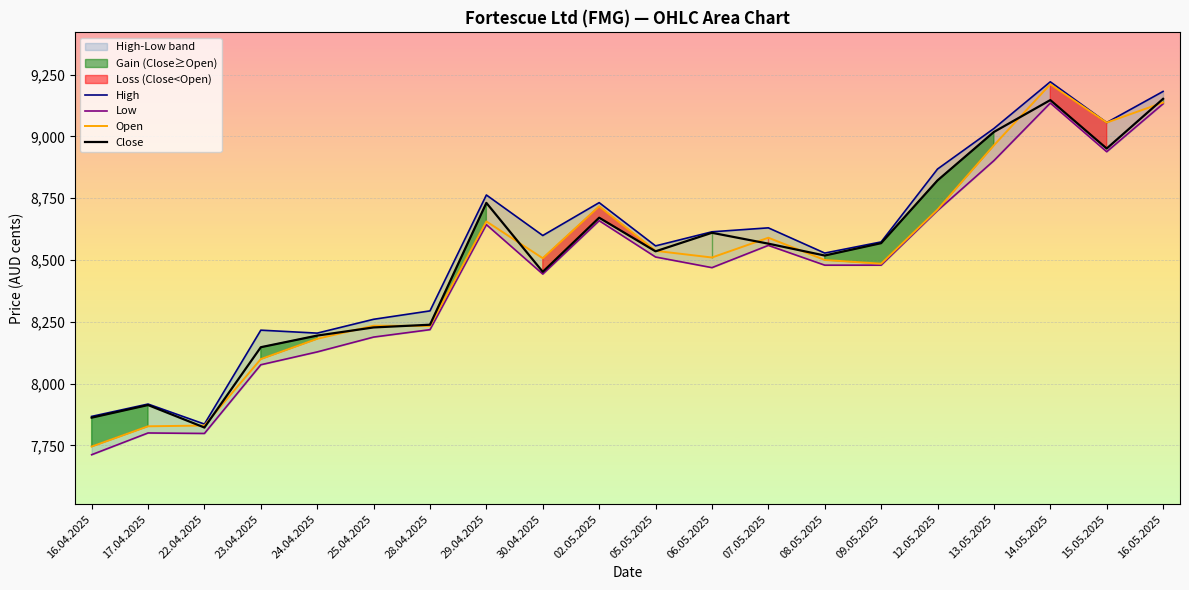

True or false: High and Low intersect in this chart.

False